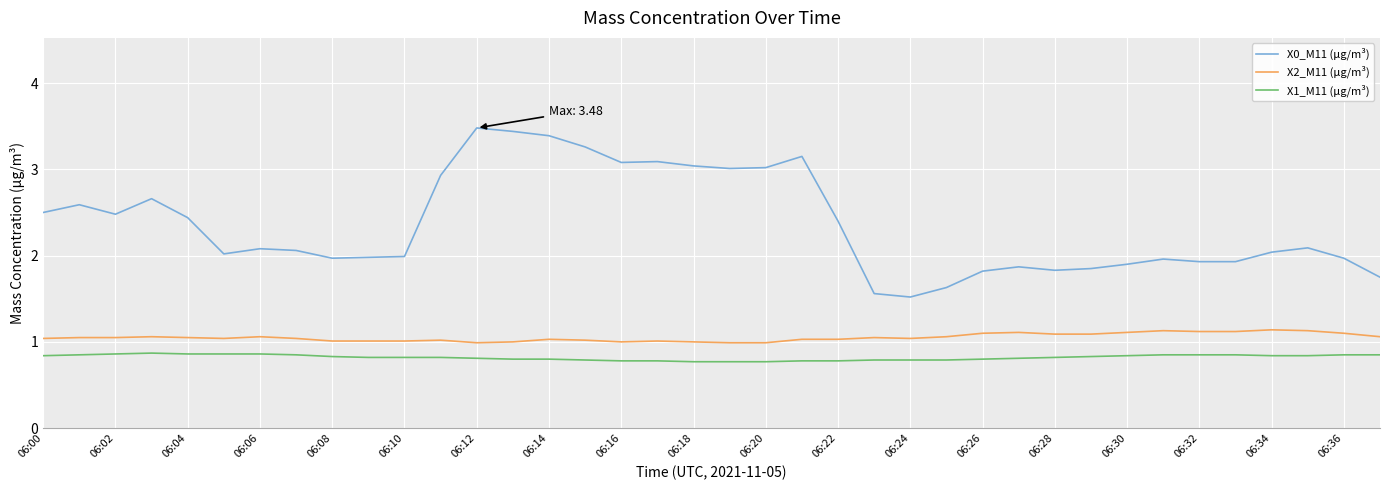

Rank the series by their average value, from highest to lowest.

X0_M11 (μg/m³), X2_M11 (μg/m³), X1_M11 (μg/m³)